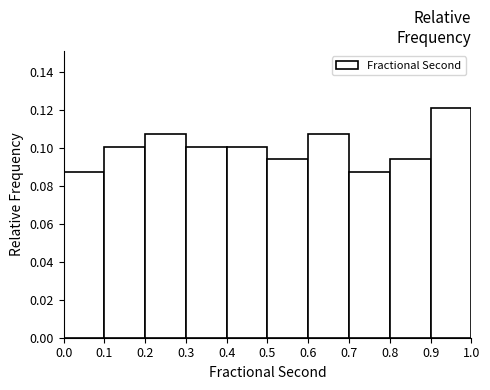

Reading left to right, list every bar in this chart as the range it spans on the x-axis followed by its height. The values are not printed on the chart, so give them approximately, as read against the axis.

0.0 to 0.1: 0.088
0.1 to 0.2: 0.100
0.2 to 0.3: 0.108
0.3 to 0.4: 0.100
0.4 to 0.5: 0.100
0.5 to 0.6: 0.094
0.6 to 0.7: 0.108
0.7 to 0.8: 0.088
0.8 to 0.9: 0.094
0.9 to 1.0: 0.120